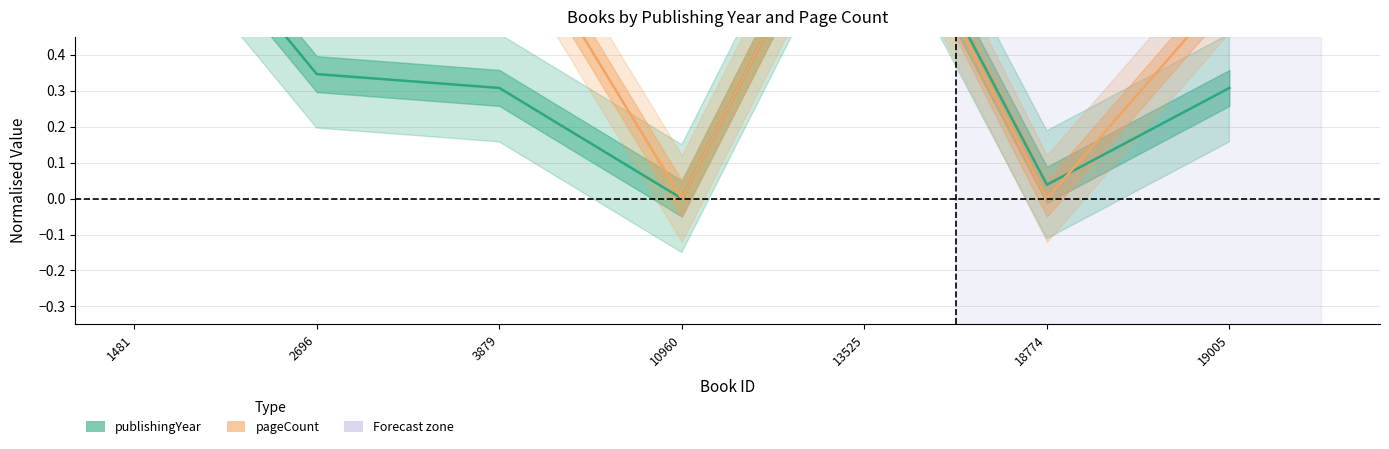

Rank the categories by pageCount (normalised) value from lowest to highest.

10960, 18774, 19005, 2696, 3879, 1481, 13525